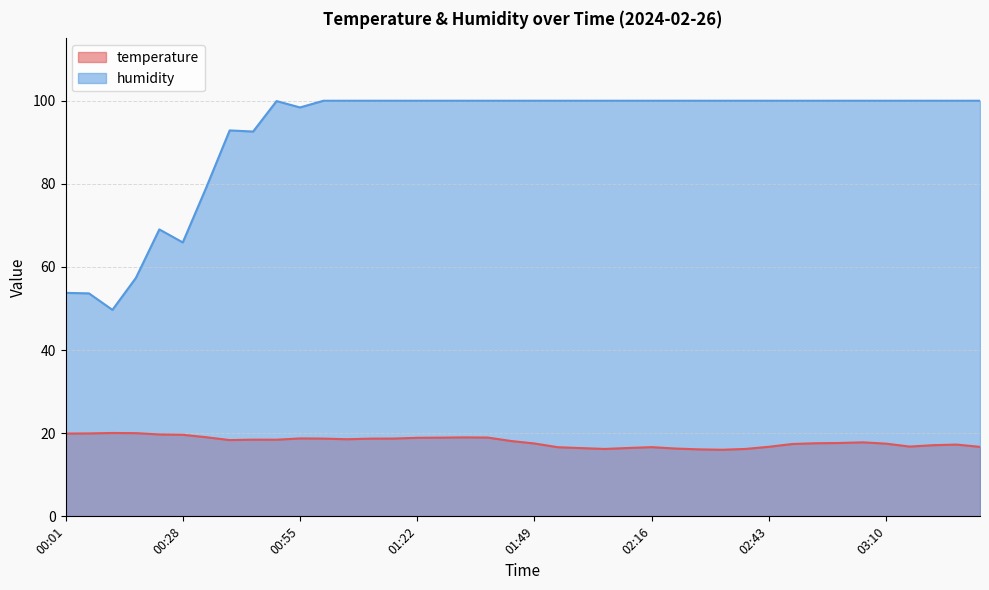

Reading left to right, list all the values displayed in this chart.

temperature: 19.9	19.9	20.1	20.0	19.7	19.6	19.0	18.4	18.4	18.4	18.8	18.7	18.6	18.7	18.7	18.9	18.9	19.0	19.0	18.1	17.5	16.6	16.4	16.2	16.4	16.6	16.3	16.1	16.0	16.2	16.7	17.4	17.6	17.6	17.8	17.5	16.8	17.1	17.3	16.7
humidity: 53.8	53.6	49.7	57.4	69.0	65.9	79.1	92.9	92.6	99.9	98.4	100.0	100.0	100.0	100.0	100.0	100.0	100.0	100.0	100.0	100.0	100.0	100.0	100.0	100.0	100.0	100.0	100.0	100.0	100.0	100.0	100.0	100.0	100.0	100.0	100.0	100.0	100.0	100.0	100.0